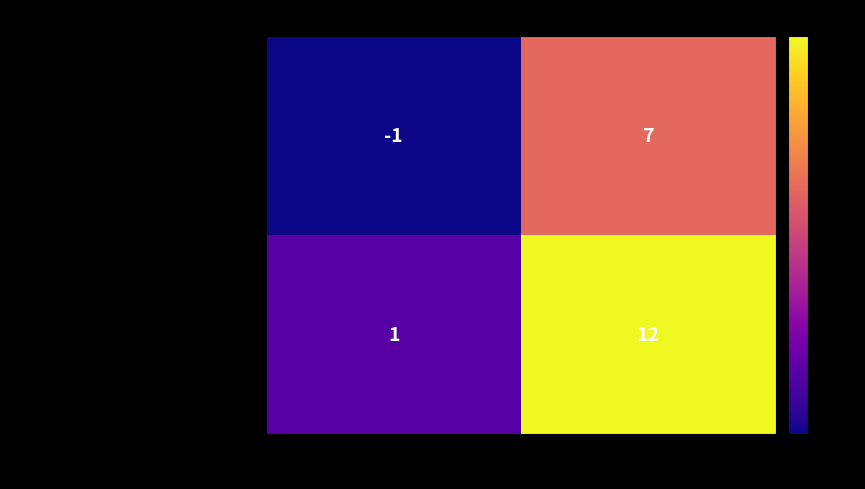

True or false: 90ea5076707d64848a4a516892a51f084f7fbc8… has a value of 0 at direction.

False